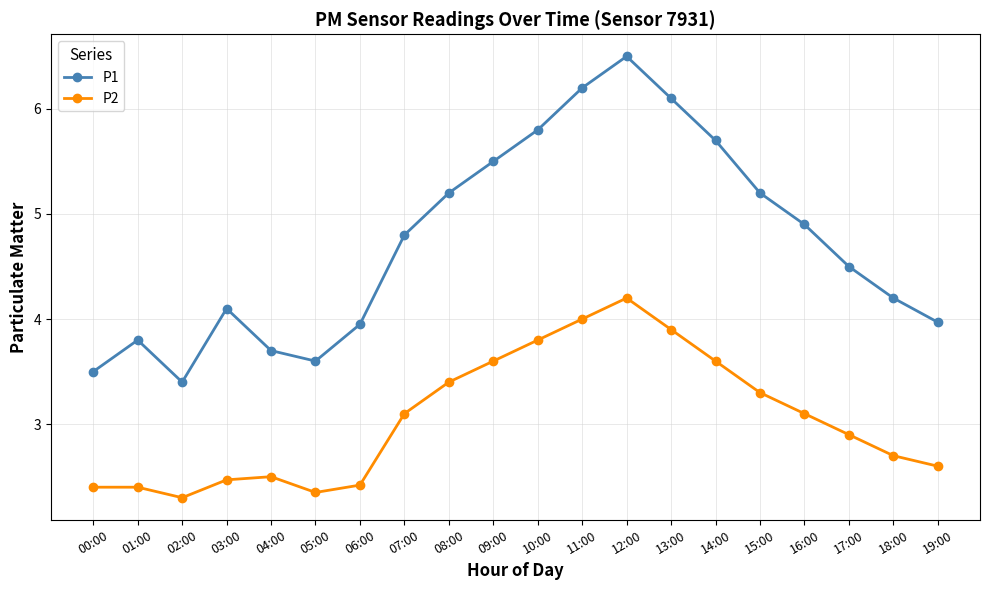

Which series has the largest total across all categories?

P1